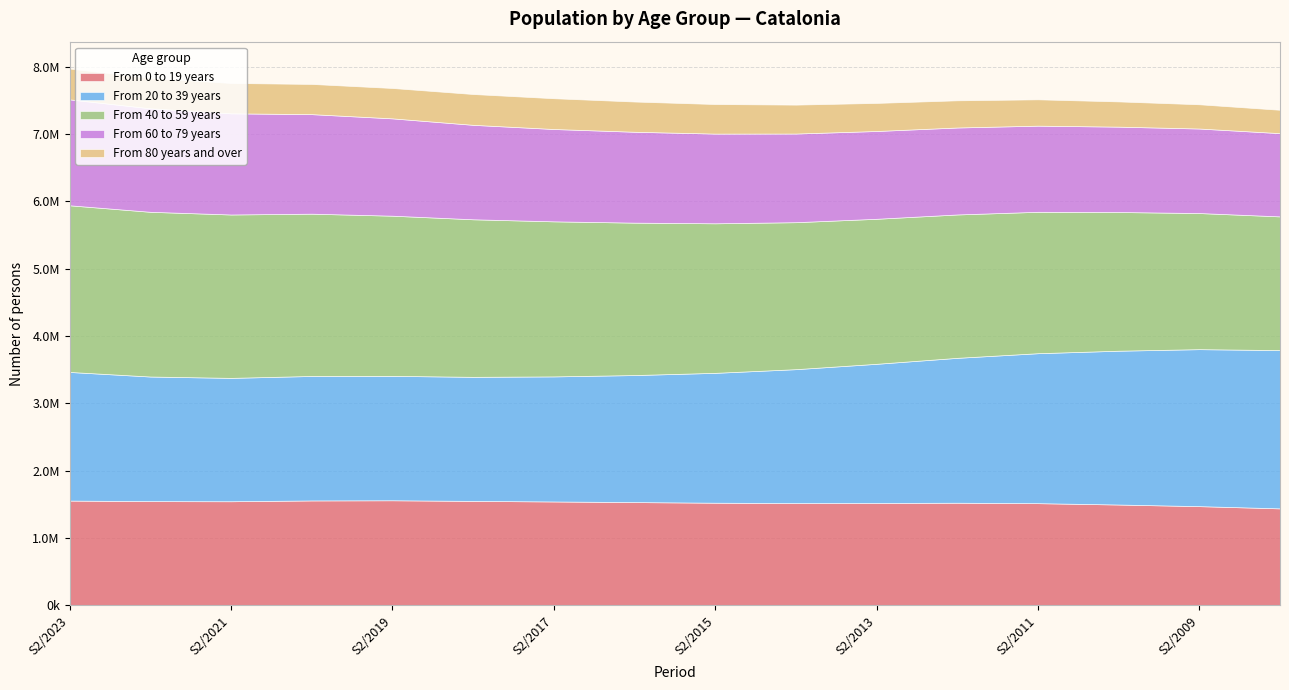

How many series are shown in this chart?

5